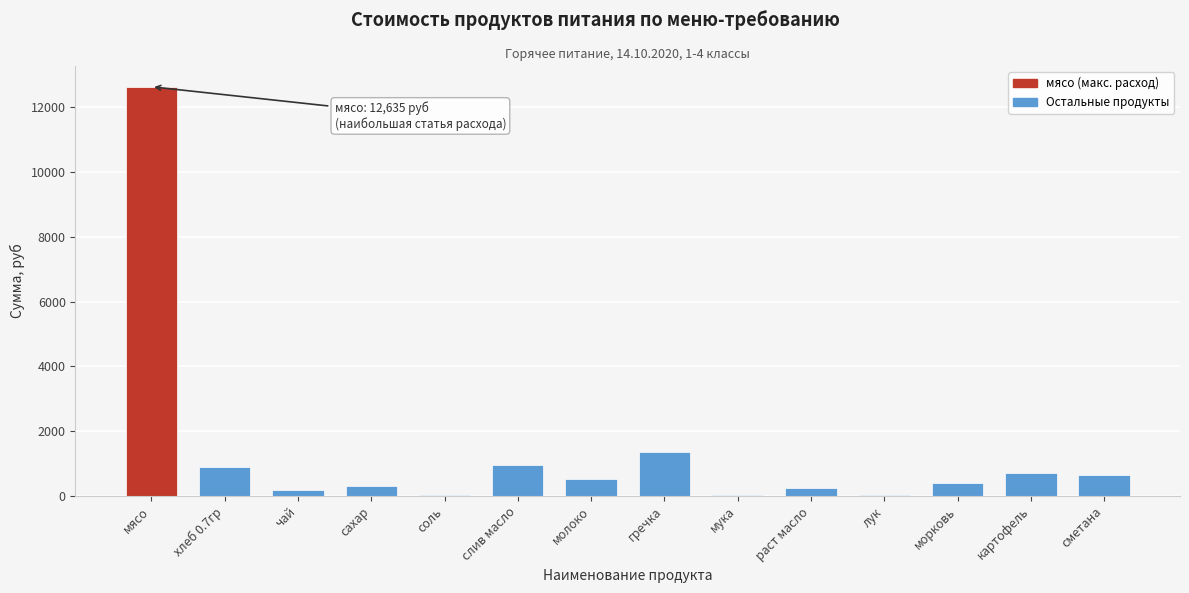

Where is the data nearest to the value 6330?

гречка